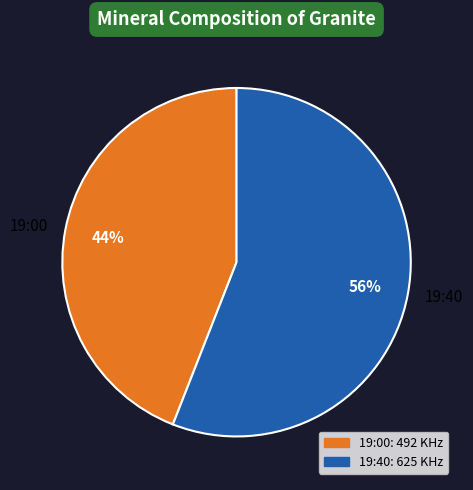

How many slices are in this pie chart?

2